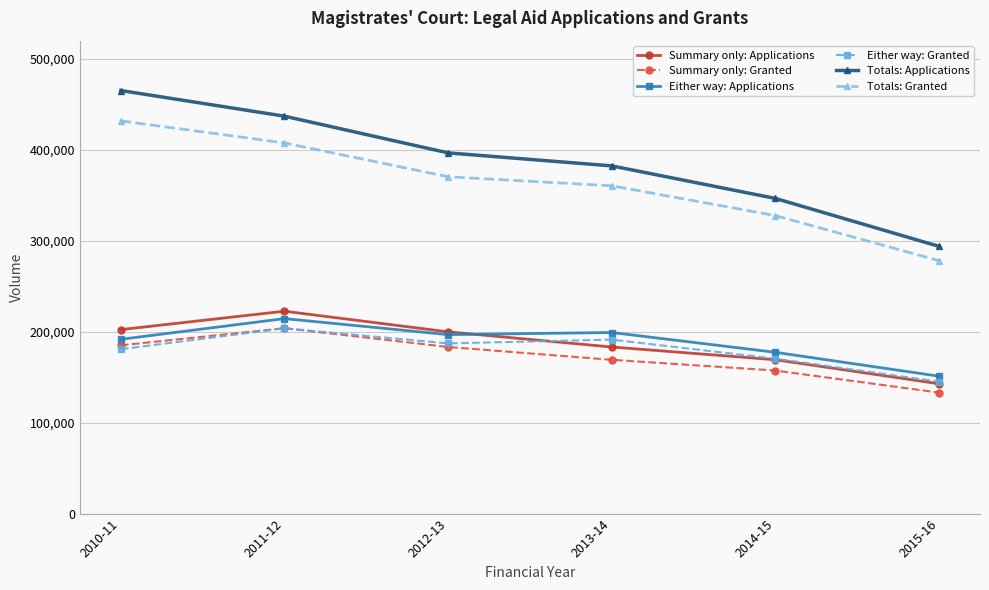

What is the value of the Either way: Applications point at the 4th from the left?

199111